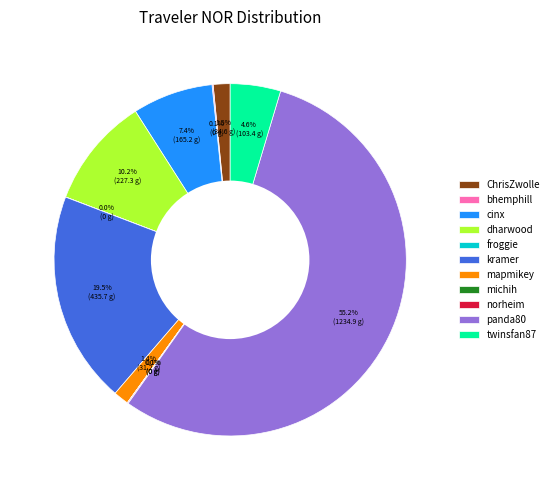

Is the sum of twinsfan87 and kramer greater than half?

No